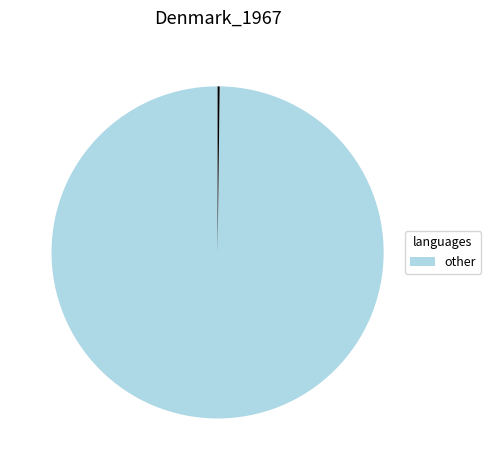

Is there any slice that represents more than half of the pie?

Yes